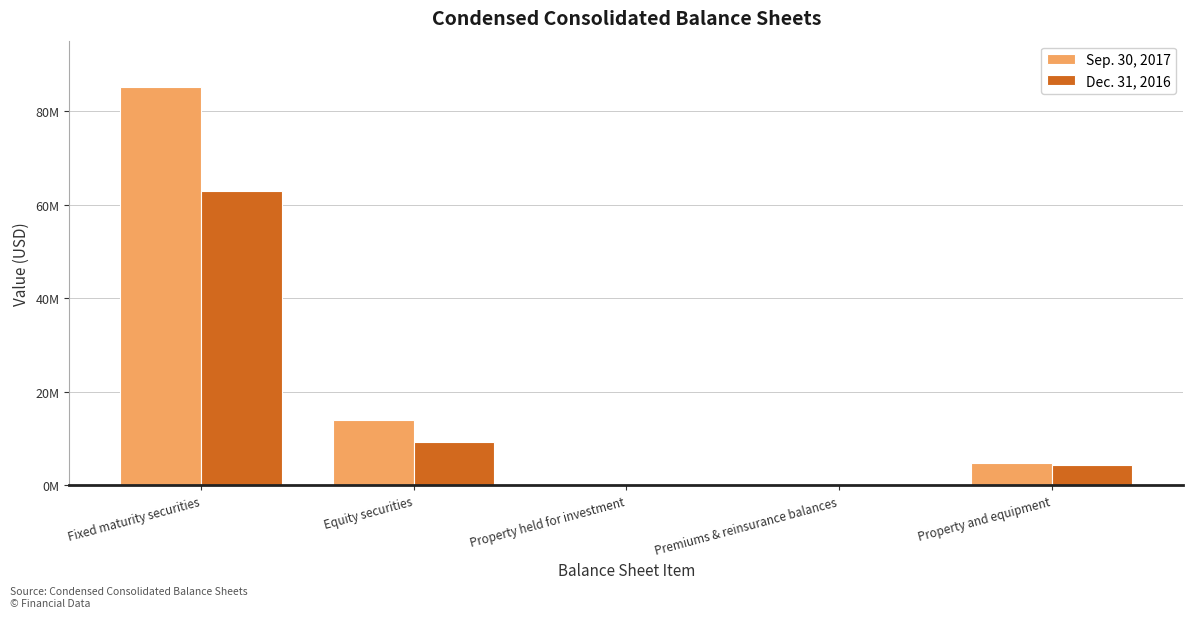

Rank the series by their maximum value, from lowest to highest.

Dec. 31, 2016, Sep. 30, 2017